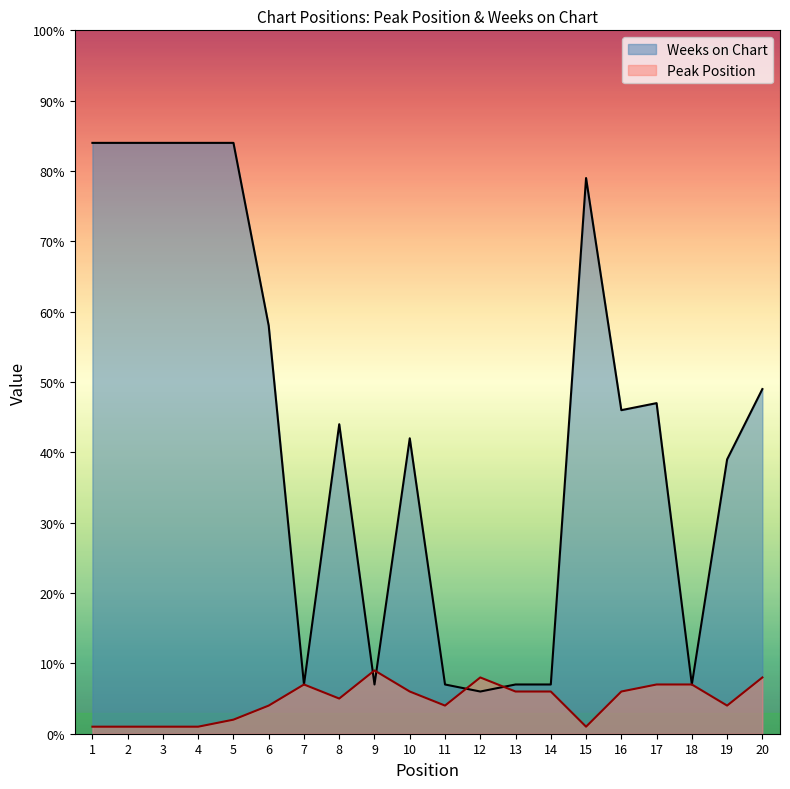

What is the value of the Peak Position point at the 14th from the left?

6